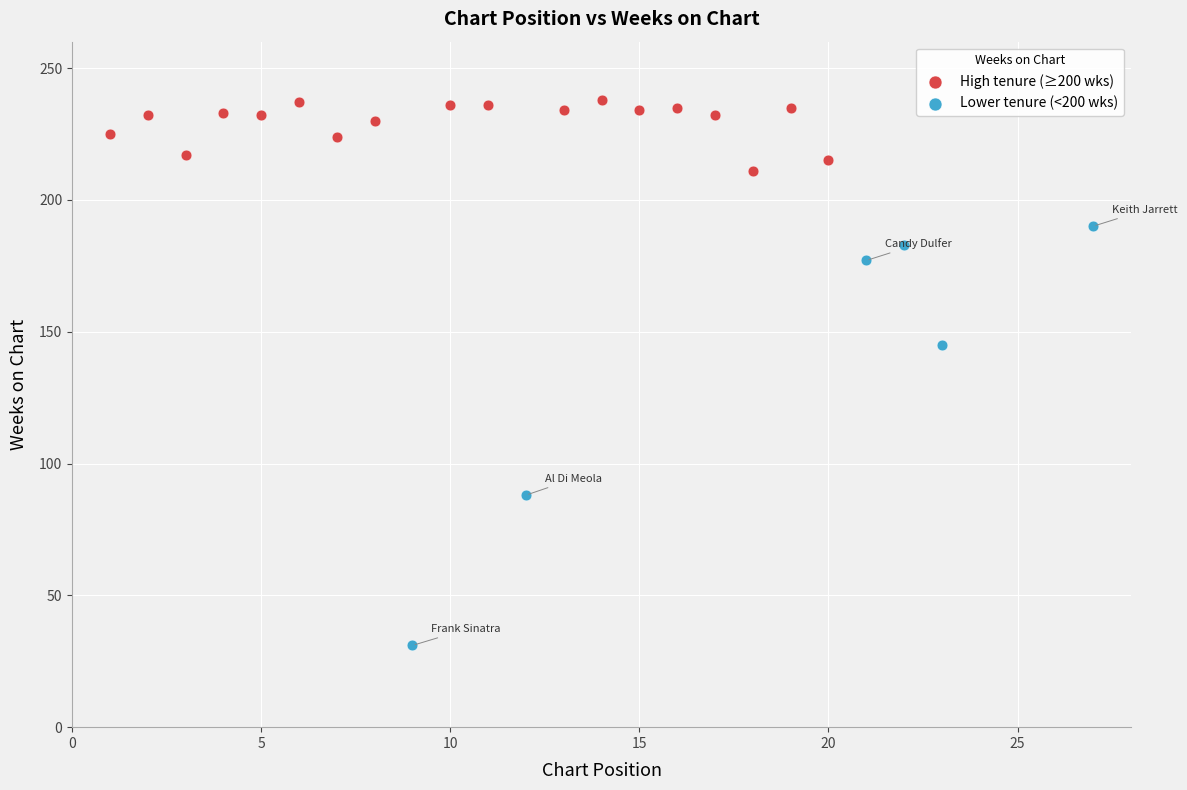

Which series contains the highest Y value?

High tenure (≥200 wks)